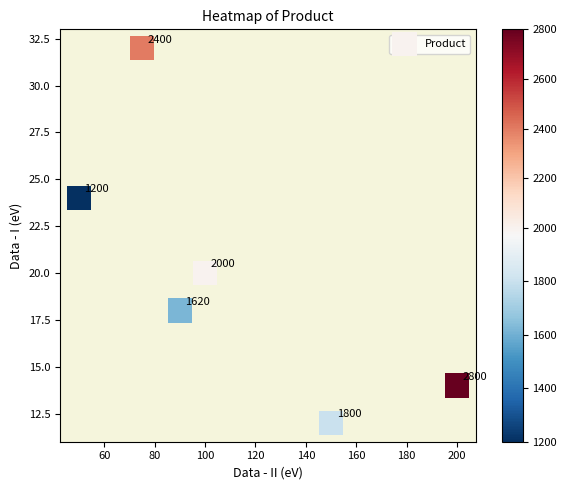

What is the average Y value?

20